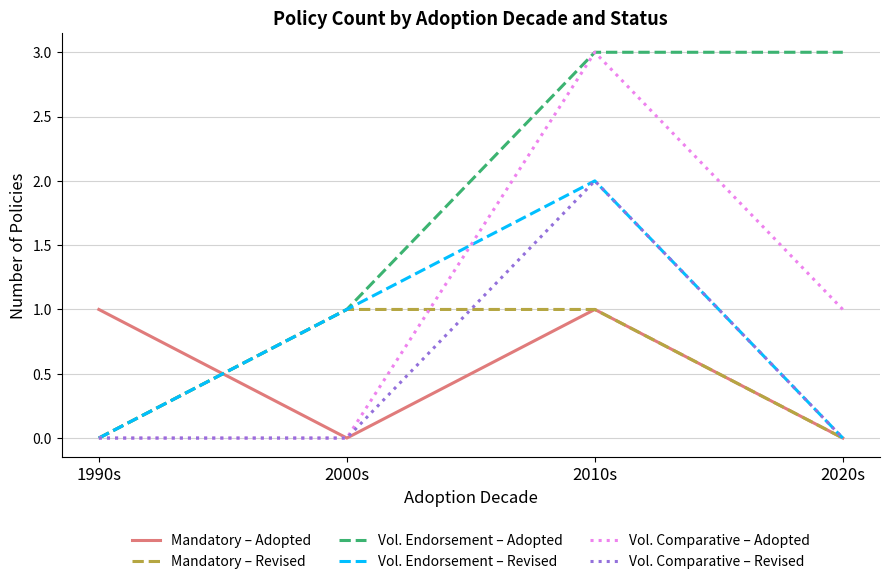

Count the number of categories in the chart.

4